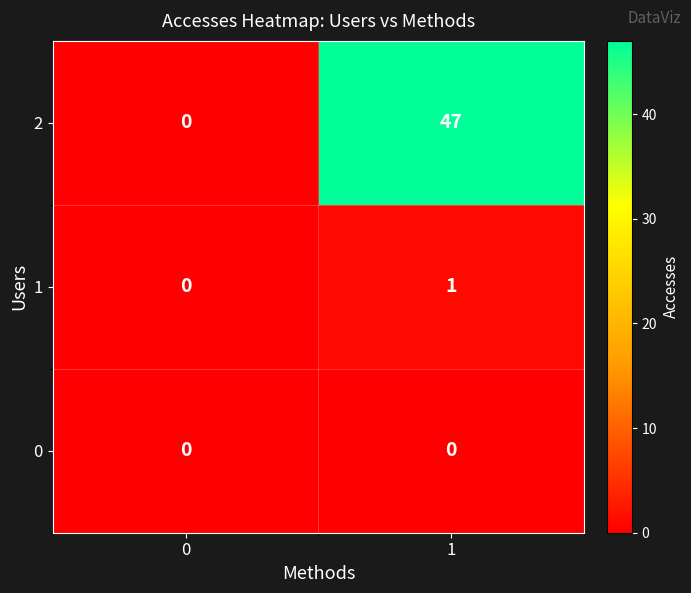

What is the maximum value shown in the chart?

47